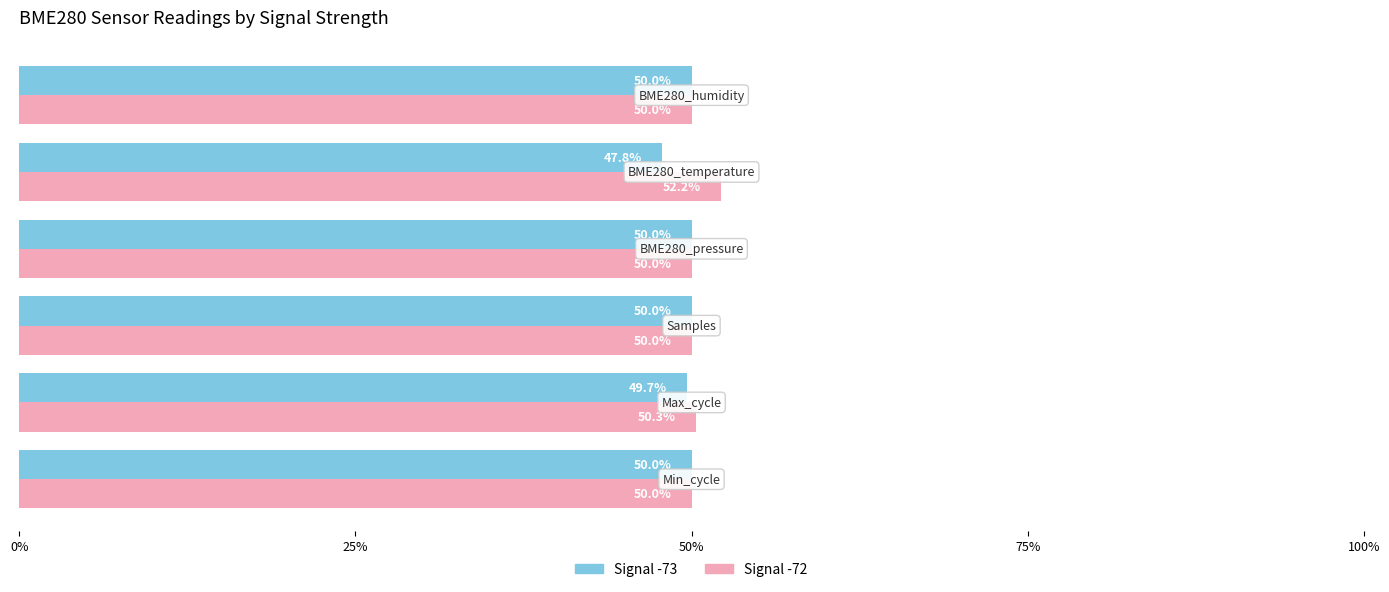

Which series has the largest total across all categories?

Signal -72